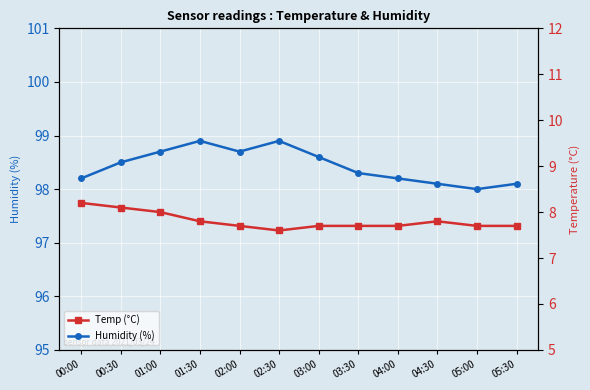

Where is Temp nearest to the value 7?

02:30